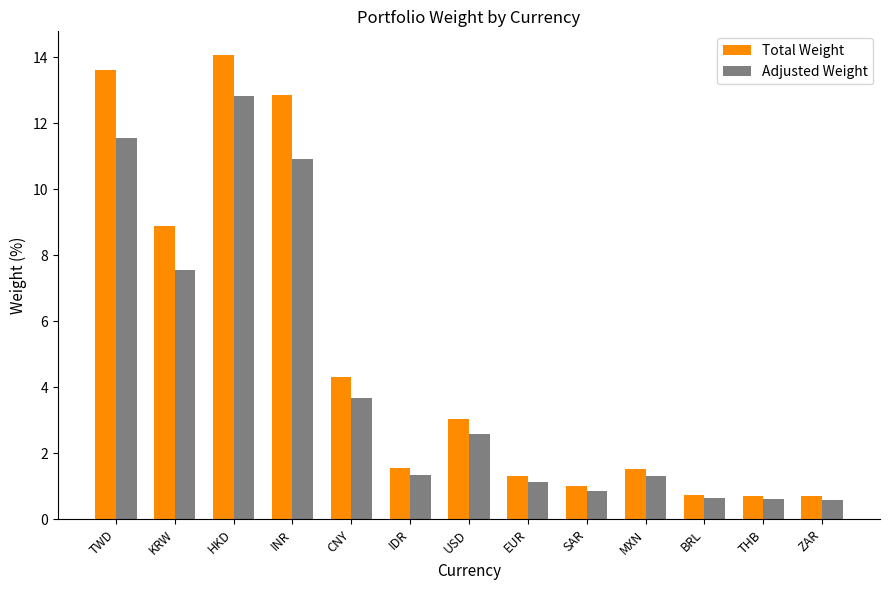

Which series changed the most between KRW and HKD?

Adjusted Weight